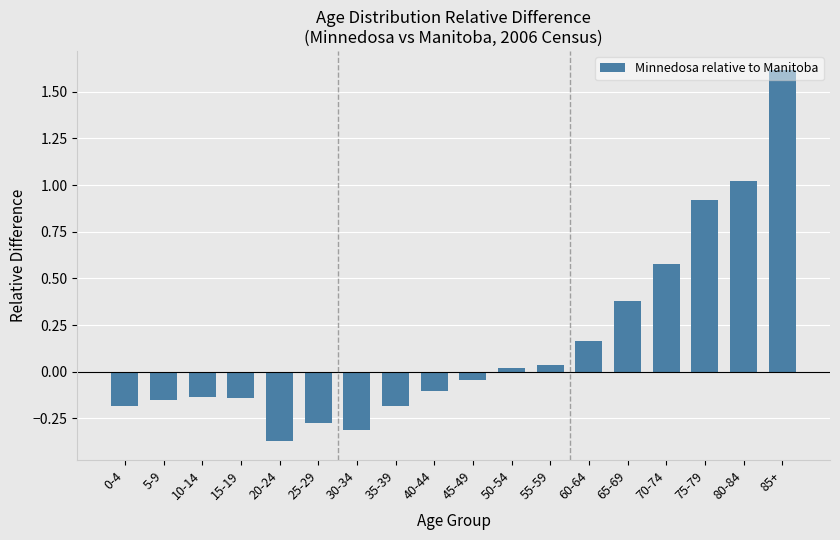

The chart shows a value of -0.3 at 30-34. True or false?

True